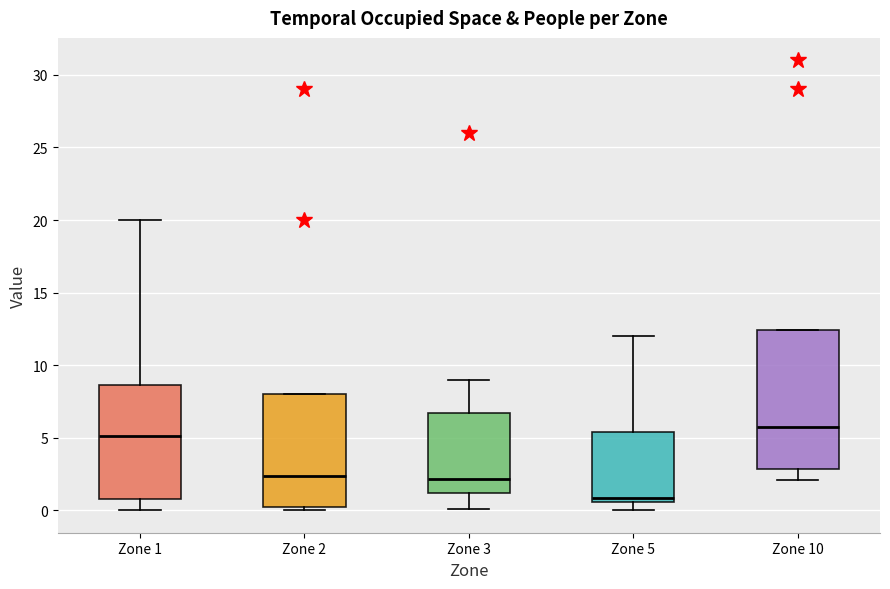

Reading left to right, transcribe this box plot: for each box, give where its median line is, the range the box spans, and where its two whiskers end, as read against the y-axis. The values are not printed on the chart, so give them approximately, as read against the axis.

Zone 1: median 5.0, box 1.0 to 8.5, whiskers 0.0 to 20.0
Zone 2: median 2.5, box 0.0 to 8.0, whiskers 0.0 (just below the box's lower edge) to 8.0
Zone 3: median 2.0, box 1.0 to 6.5, whiskers 0.0 to 9.0
Zone 5: median 1.0, box 0.5 to 5.5, whiskers 0.0 to 12.0
Zone 10: median 6.0, box 3.0 to 12.5, whiskers 2.0 to 12.5